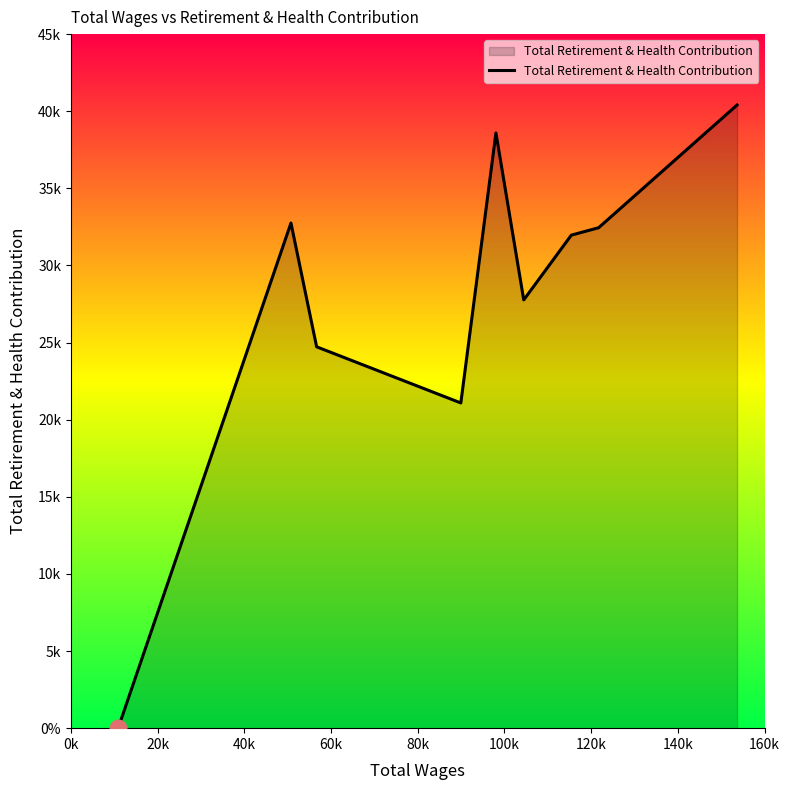

What is the average value?

27748